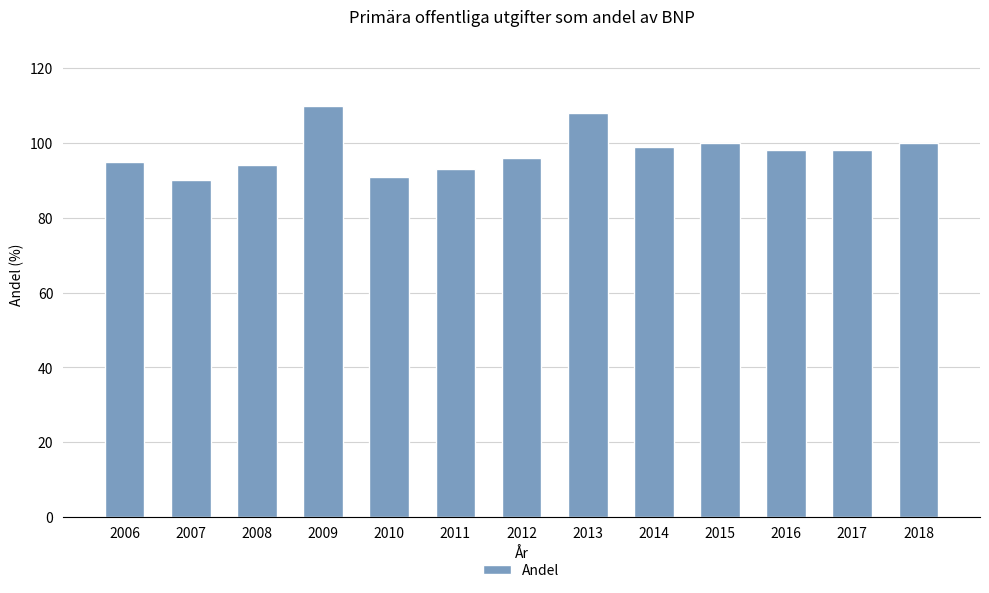

Does the chart contain stacked bars?

No